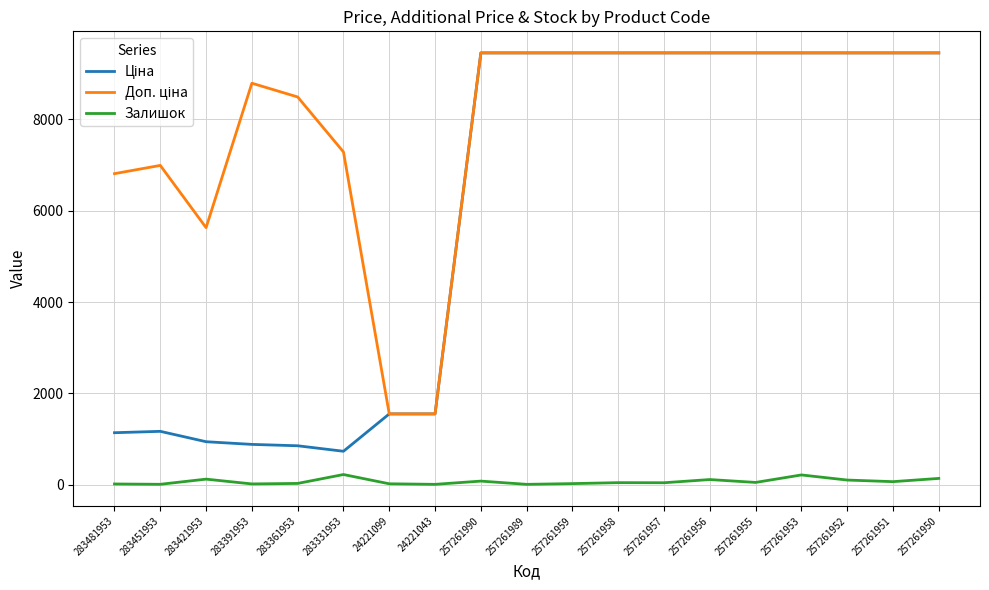

True or false: Залишок has a value of 98.0 at 257261952.

True